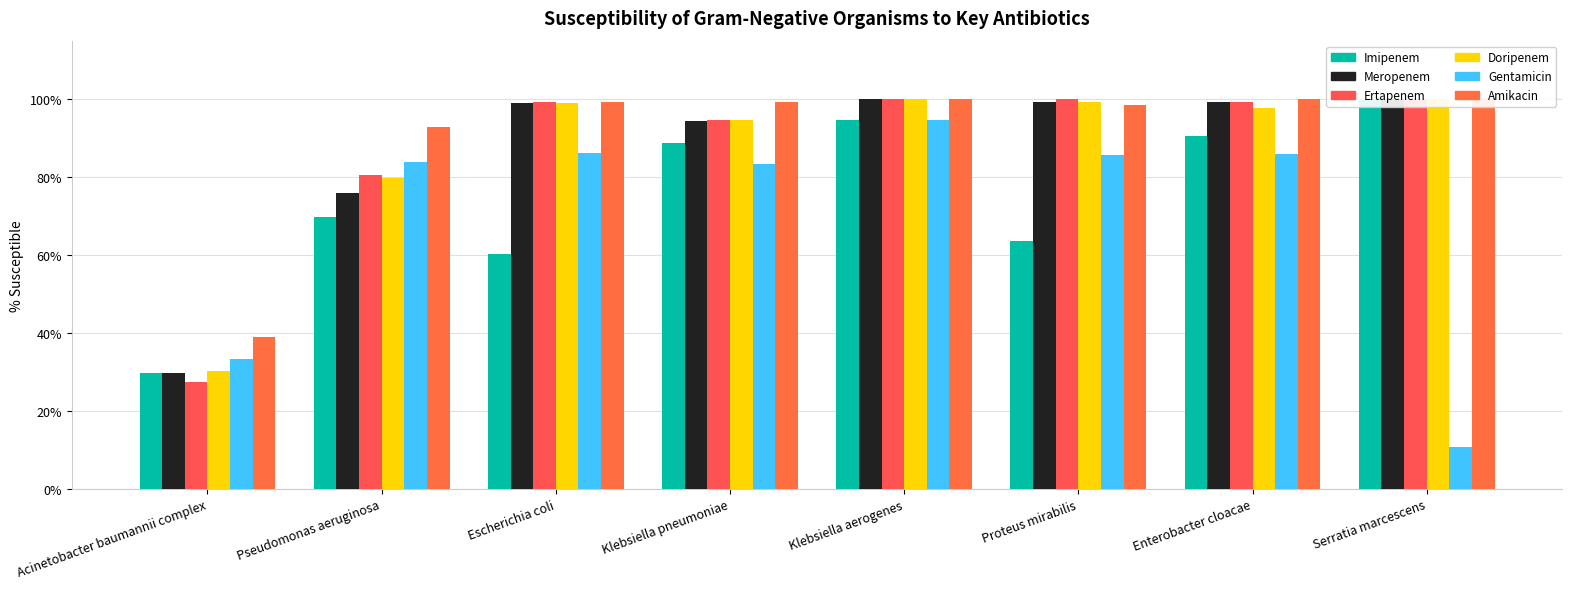

Which series changed the most between Escherichia coli and Enterobacter cloacae?

Imipenem